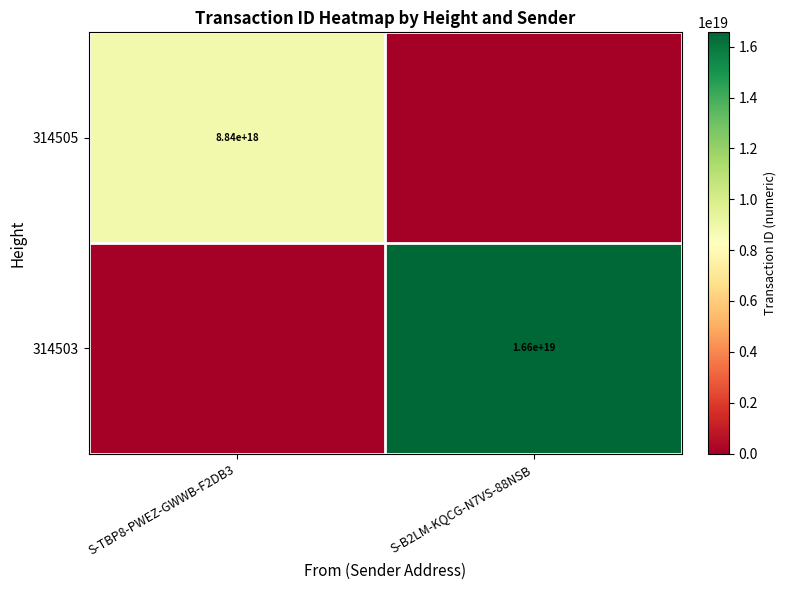

Is the value of 314505 at S-TBP8-PWEZ-GWWB-F2DB3 greater than the value of 314503 at S-B2LM-KQCG-N7VS-88NSB?

No